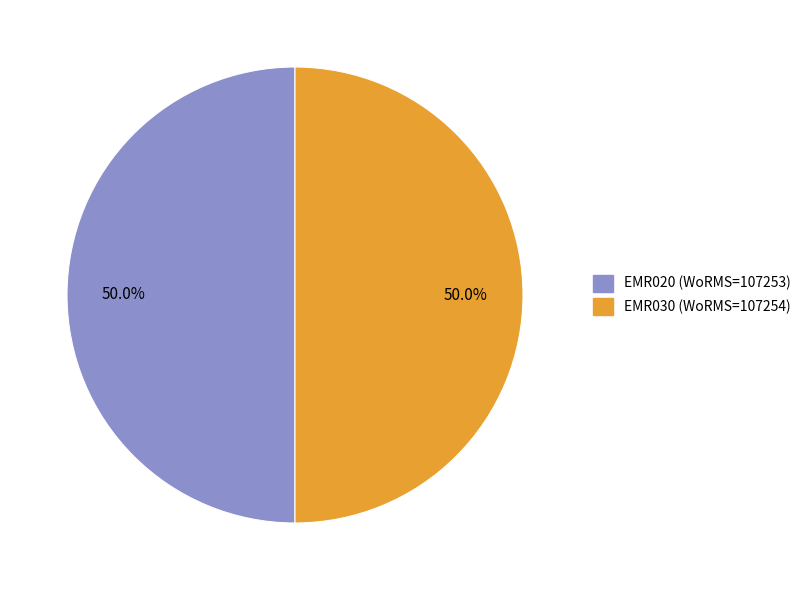

To the nearest percent, what percentage of the pie is EMR030?

50%